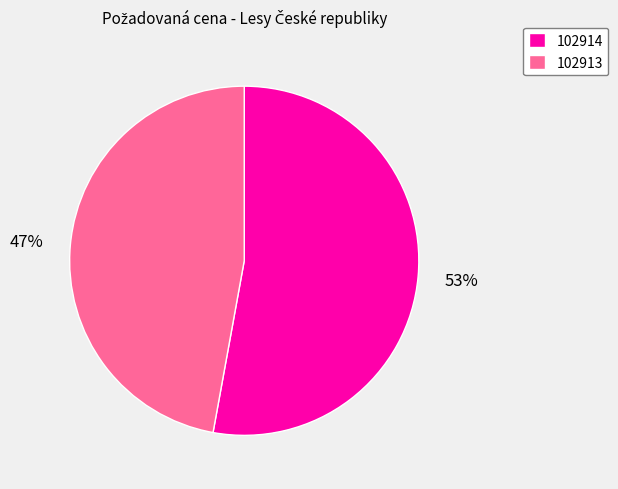

Between 102913 and 102914, which is larger?

102914